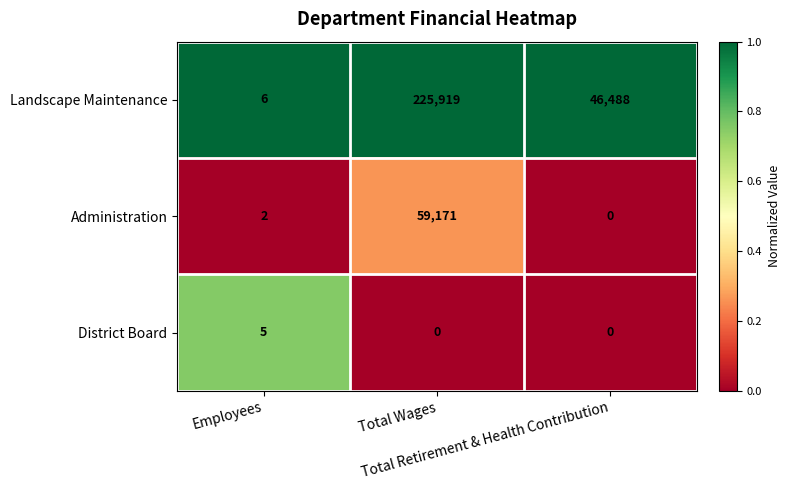

Which series has the widest spread of values?

Landscape Maintenance